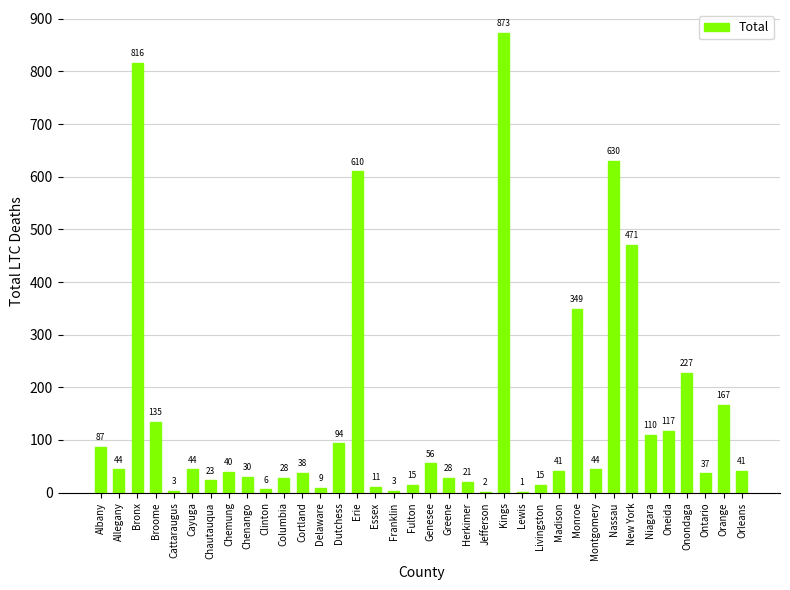

What is the greatest value displayed?

873